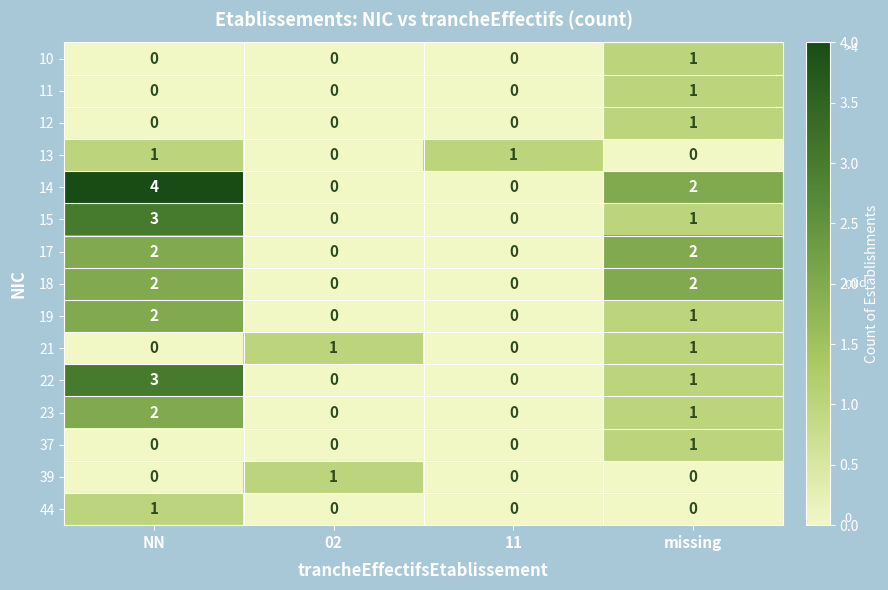

How many 37 values are between 0 and 1?

4